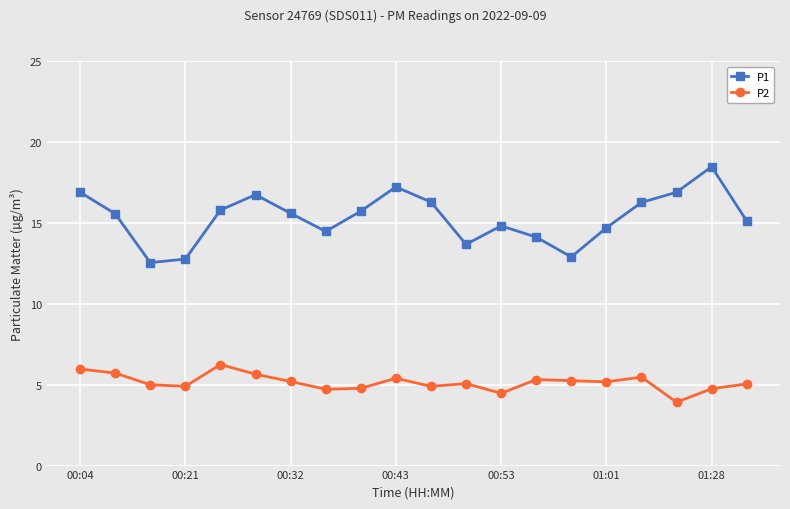

What is the difference between the second highest and second lowest values in the P2 series?

1.5